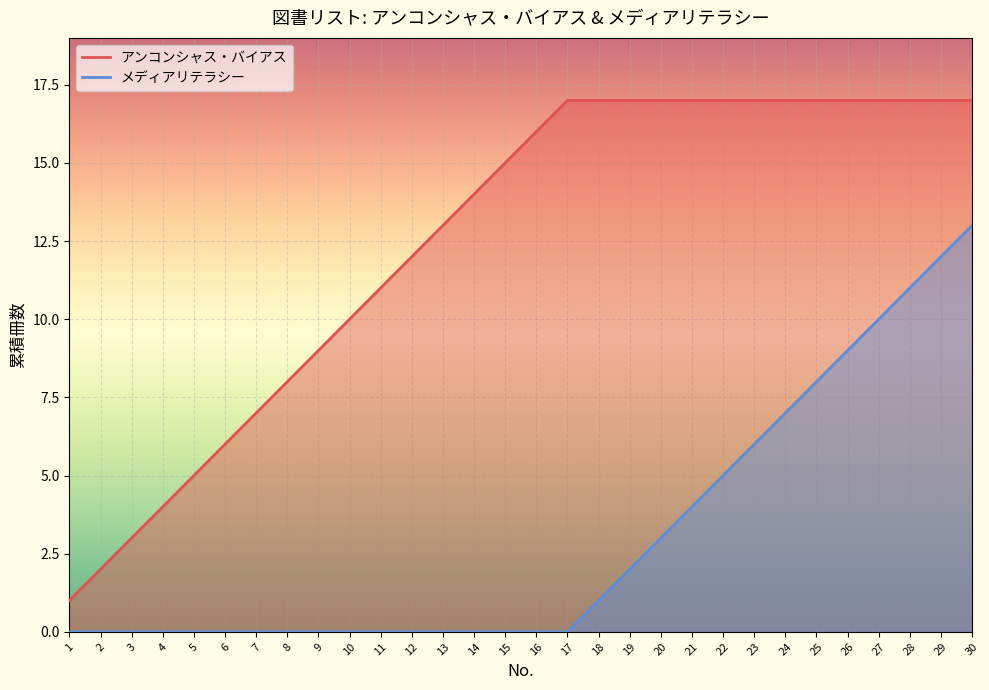

How many lines are shown in the chart?

2